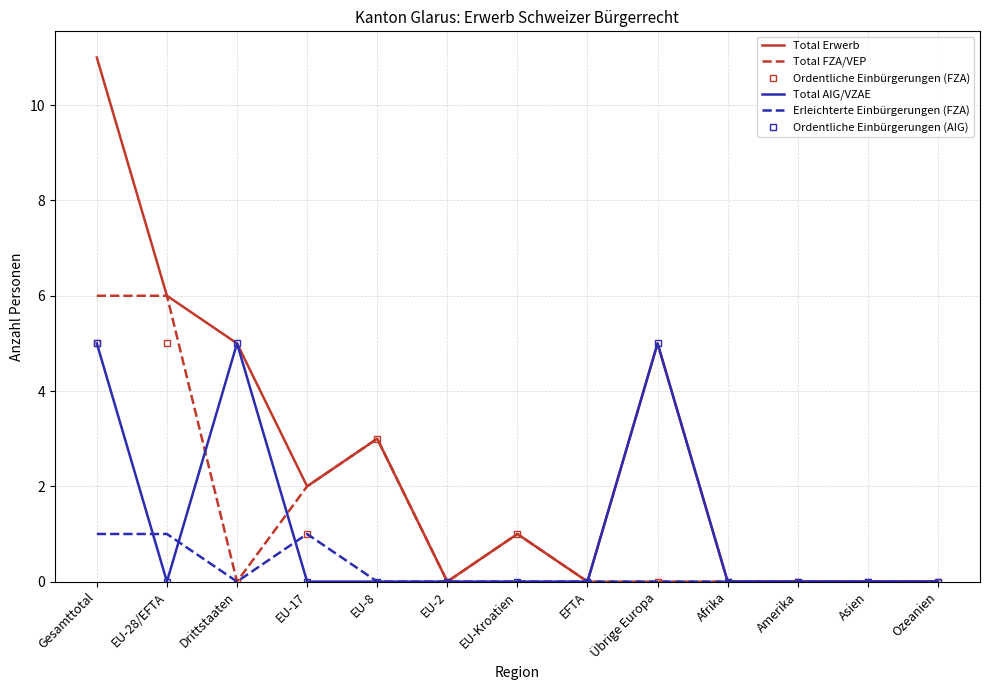

Reading left to right, transcribe all the data shown in this chart.

Total Erwerb: 11	6	5	2	3	0	1	0	5	0	0	0	0
Total FZA/VEP: 6	6	0	2	3	0	1	0	0	0	0	0	0
Ordentliche Einbürgerungen (FZA): 5	5	0	1	3	0	1	0	0	0	0	0	0
Total AIG/VZAE: 5	0	5	0	0	0	0	0	5	0	0	0	0
Erleichterte Einbürgerungen (FZA): 1	1	0	1	0	0	0	0	0	0	0	0	0
Ordentliche Einbürgerungen (AIG): 5	0	5	0	0	0	0	0	5	0	0	0	0